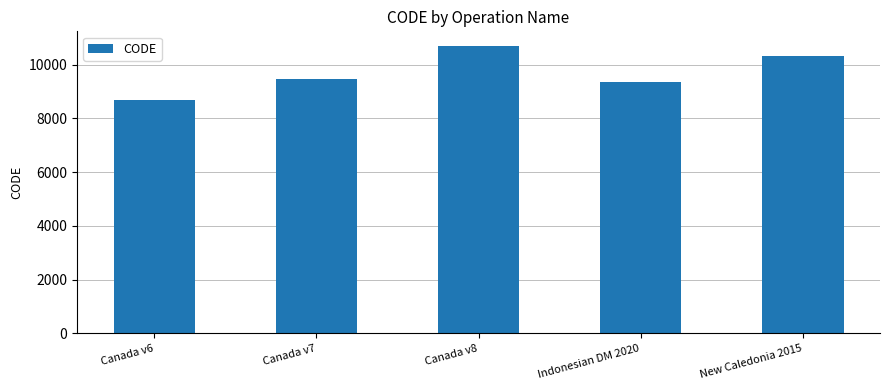

Reading right to left, extract all data points from this chart.

10323	9375	10707	9483	8676